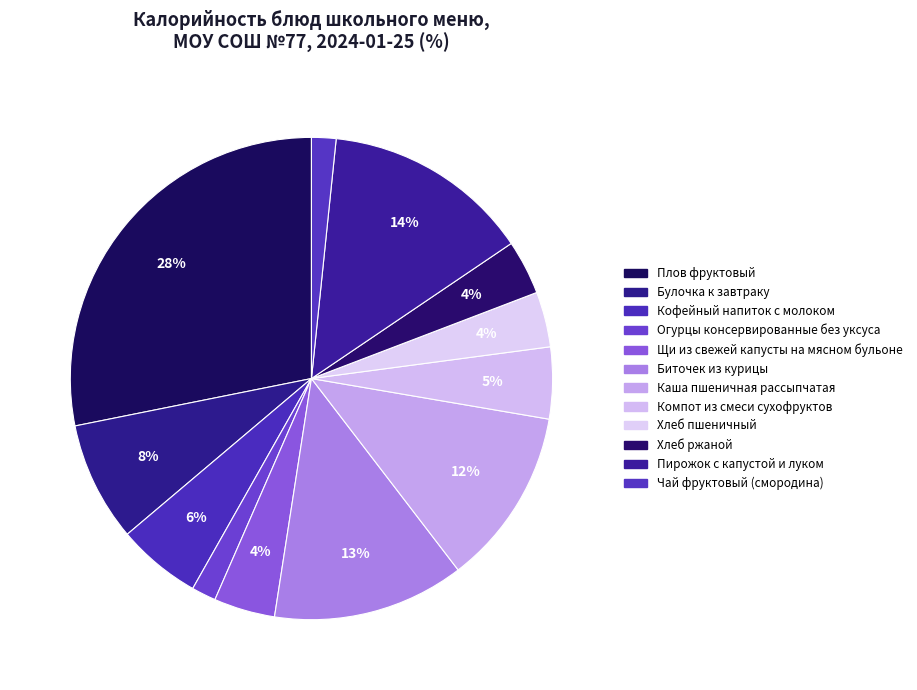

Which has a higher value, Кофейный напиток с молоком or Плов фруктовый?

Плов фруктовый